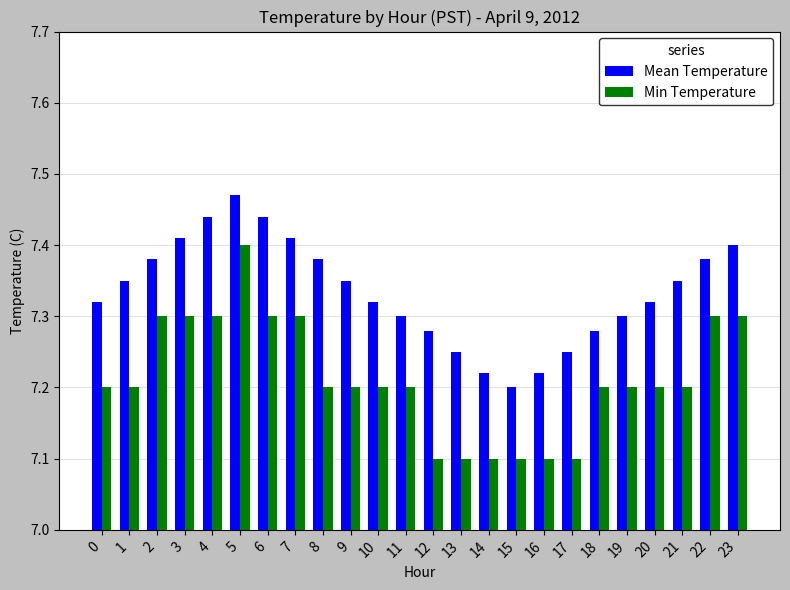

What is the sum of all Mean Temperature values?

176.0